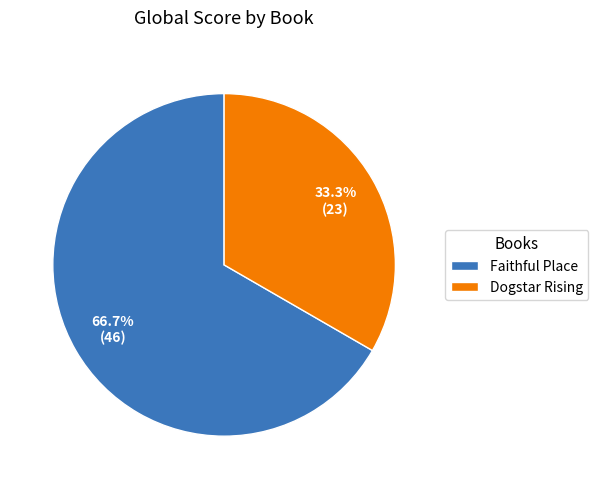

How many segments does this pie chart have?

2